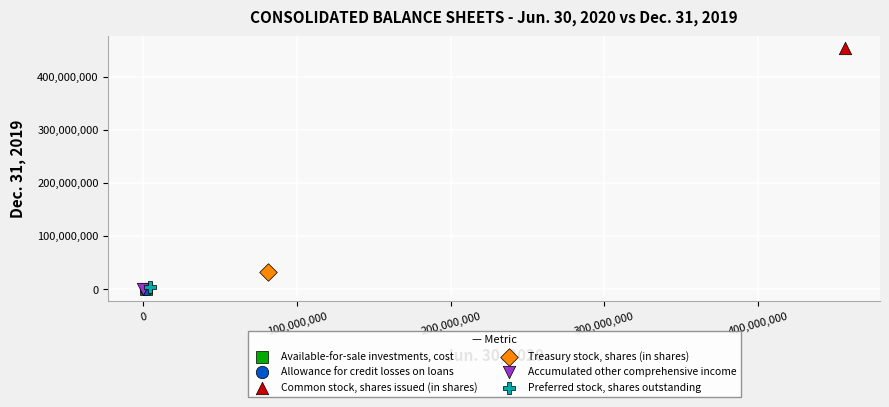

Which series contains the highest Y value?

Common stock, shares issued (in shares)